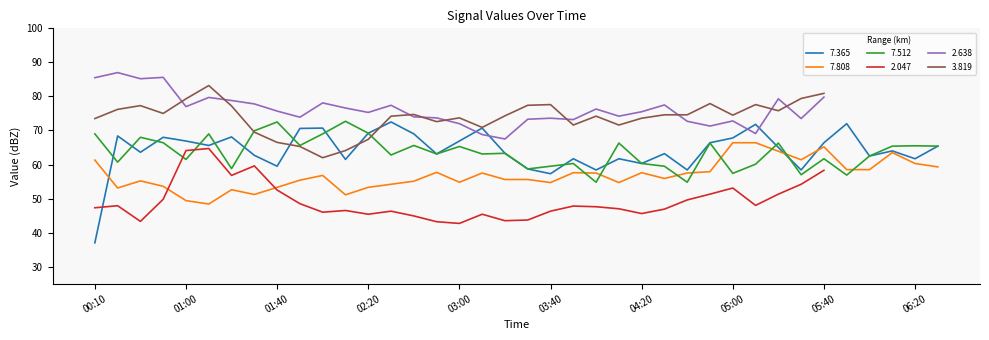

True or false: 3.819 has a value of 100.6 at 04:20.

False